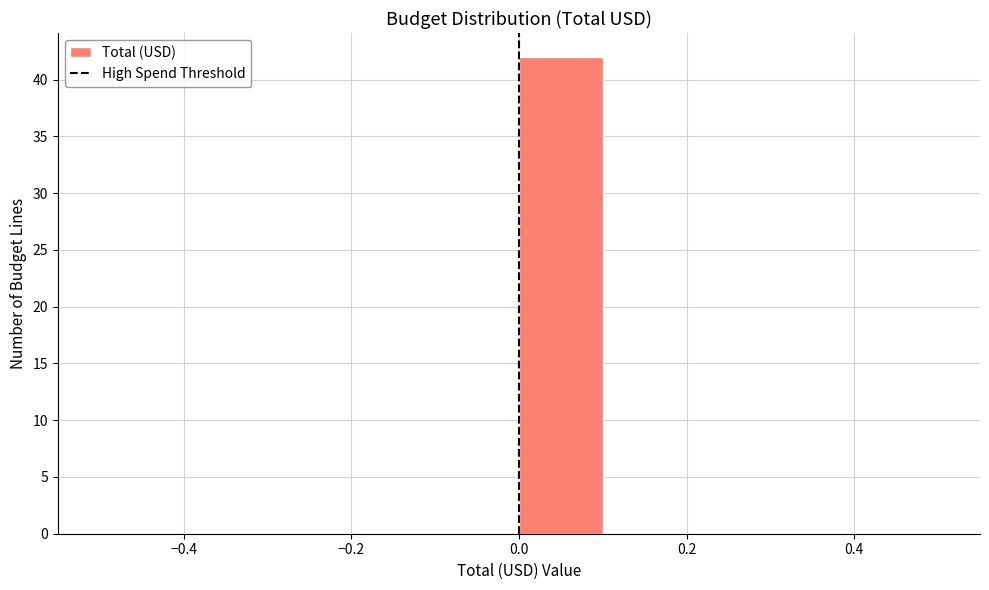

Reading left to right, transcribe this chart: for each bar, give the range it covers on the x-axis and its height. The values are not printed on the chart, so give them approximately, as read against the axis.

-0.5 to -0.4: 0
-0.4 to -0.3: 0
-0.3 to -0.2: 0
-0.2 to -0.1: 0
-0.1 to 0.0: 0
0.0 to 0.1: 42
0.1 to 0.2: 0
0.2 to 0.3: 0
0.3 to 0.4: 0
0.4 to 0.5: 0